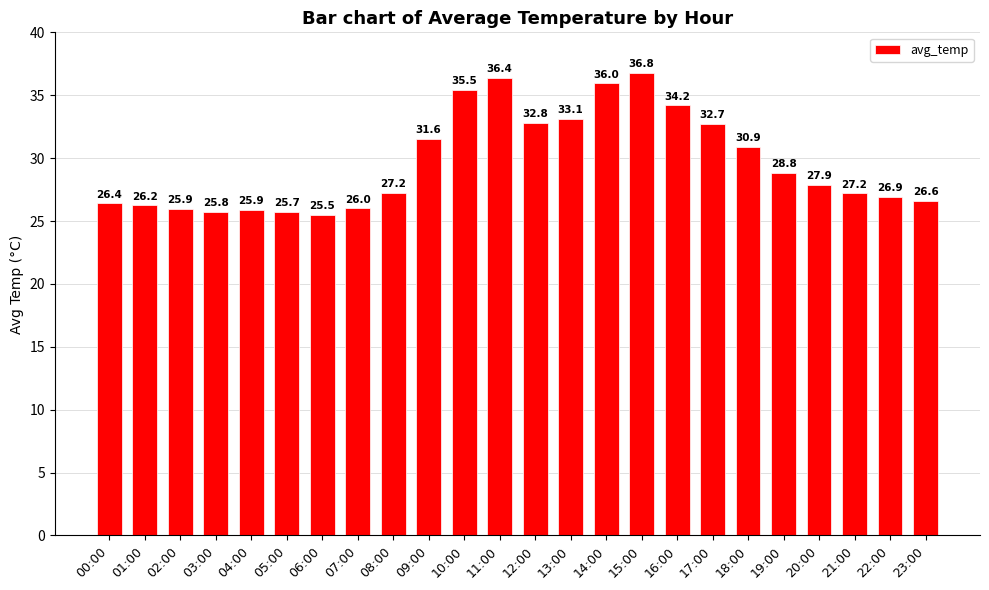

True or false: the data shows 25.5 at 06:00.

True